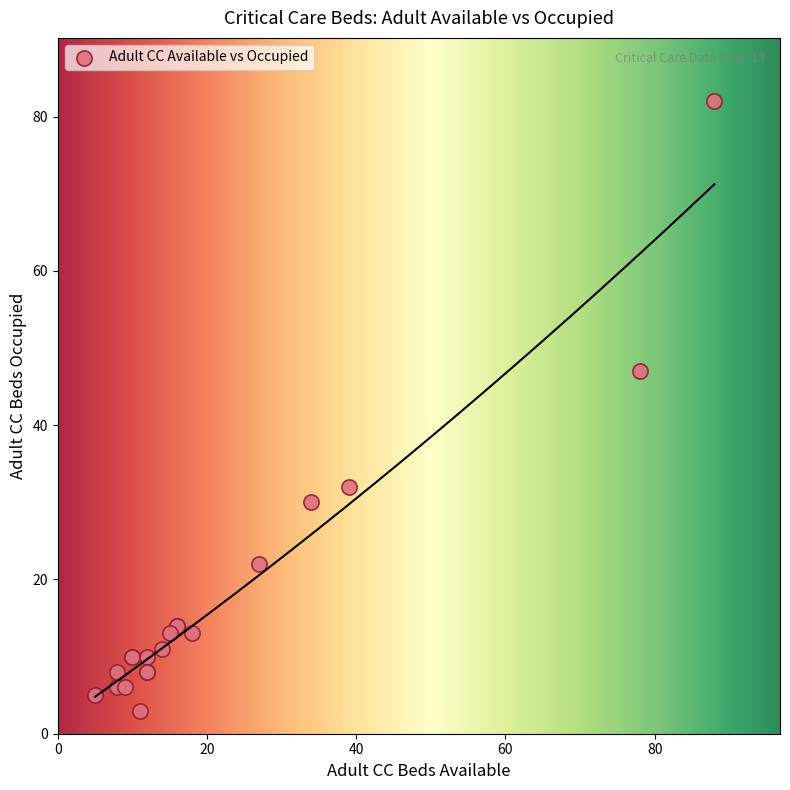

What Y value in the scatter plot is closest to 42?

47